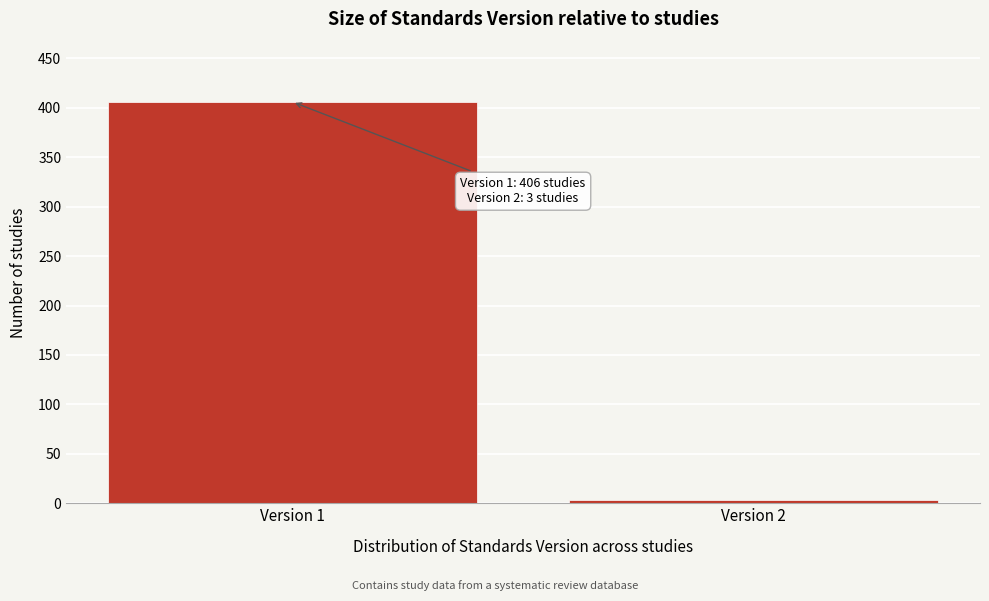

Reading left to right, list all the values displayed in this chart.

Version 1=406	Version 2=3